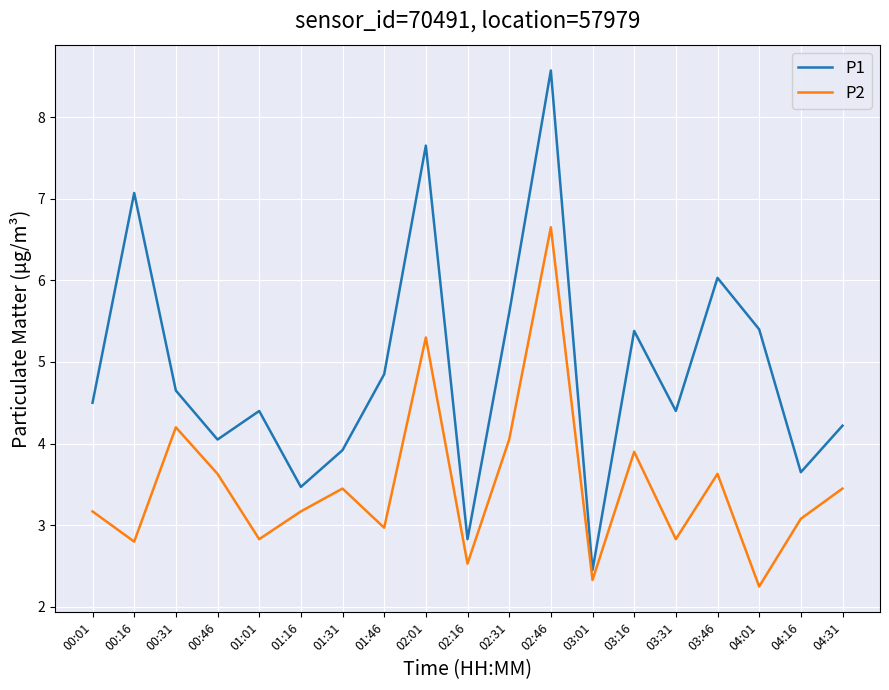

What are all the series names shown in the legend?

P1, P2